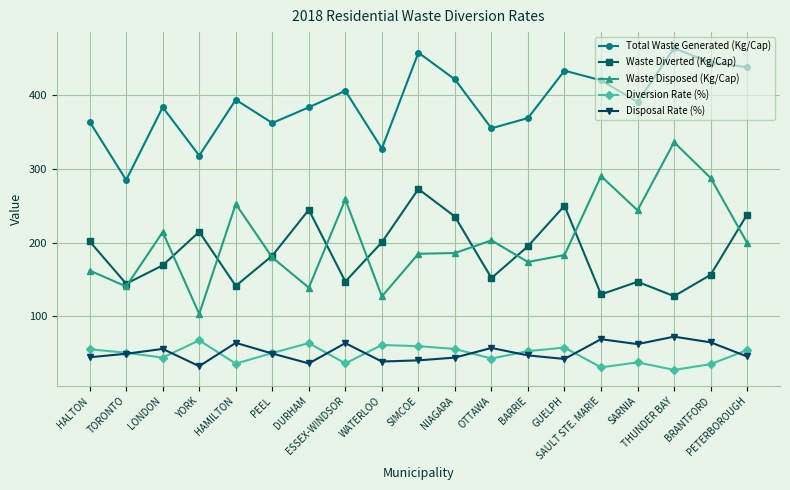

How many interior local valleys does the Waste Diverted (Kg/Cap) series have?

6